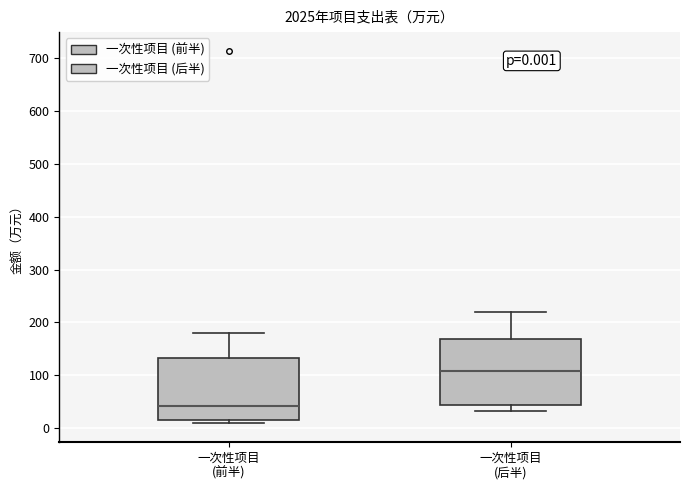

Which box has the lowest median line?

一次性项目 (前半)